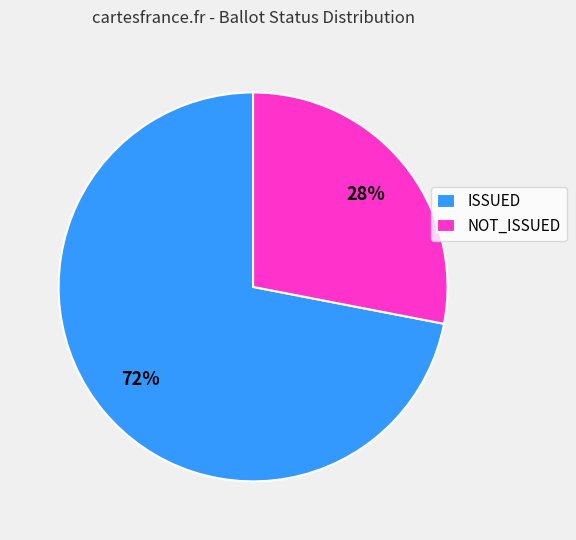

Do ISSUED and NOT_ISSUED together represent more than half of the pie?

Yes